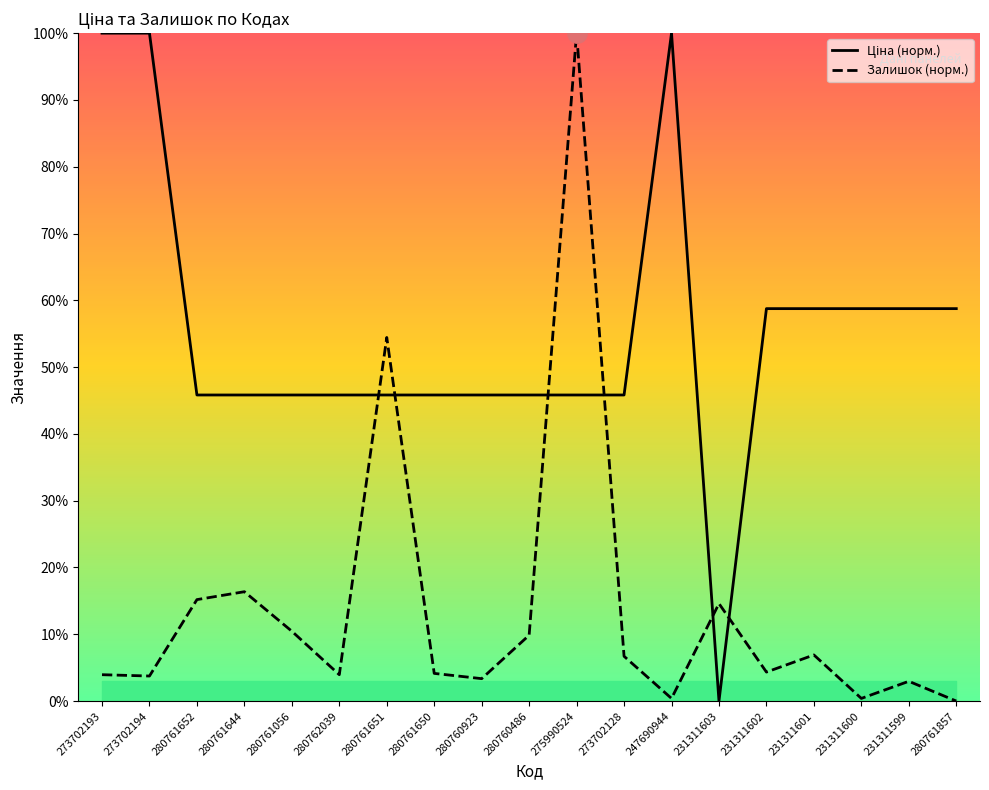

What is the value of the Ціна point at the 4th from the left?

45.8